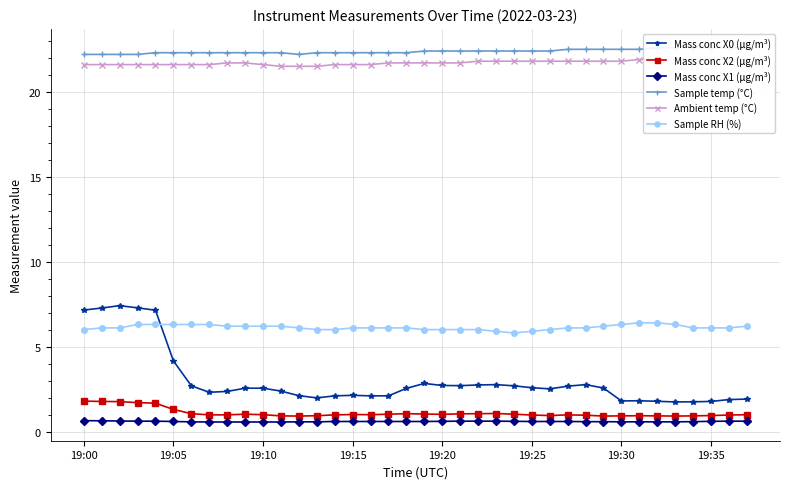

What is the average value of the Mass conc X2 (μg/m³) series?

1.1